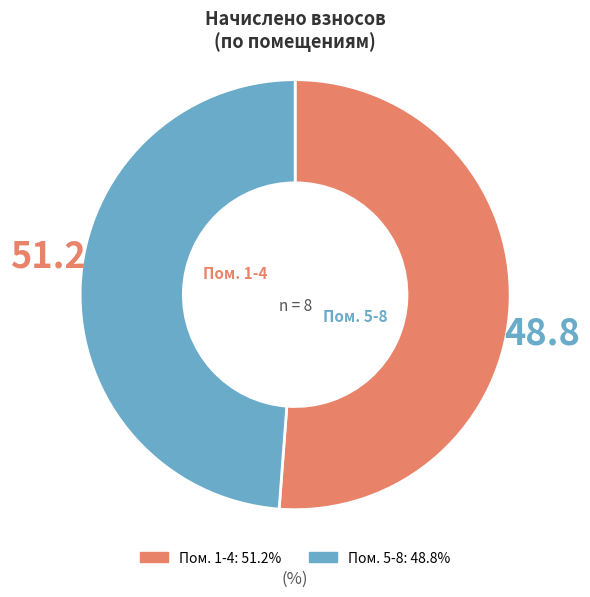

Which slice is the smallest?

Пом. 5-8